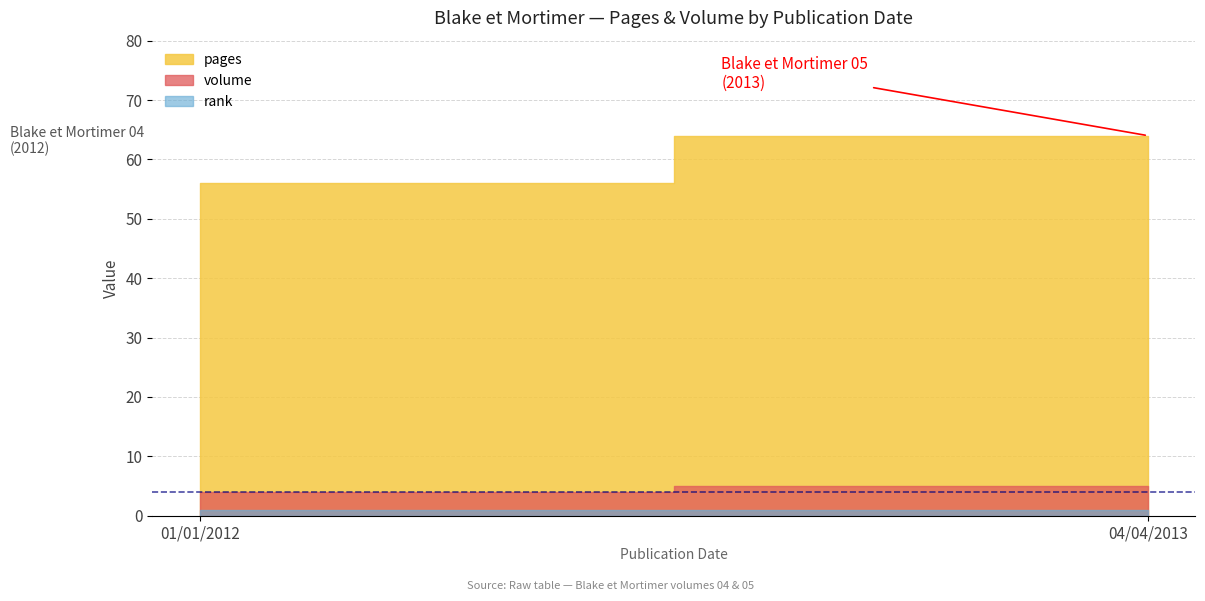

List the labels in order of volume value, smallest first.

01/01/2012, 04/04/2013